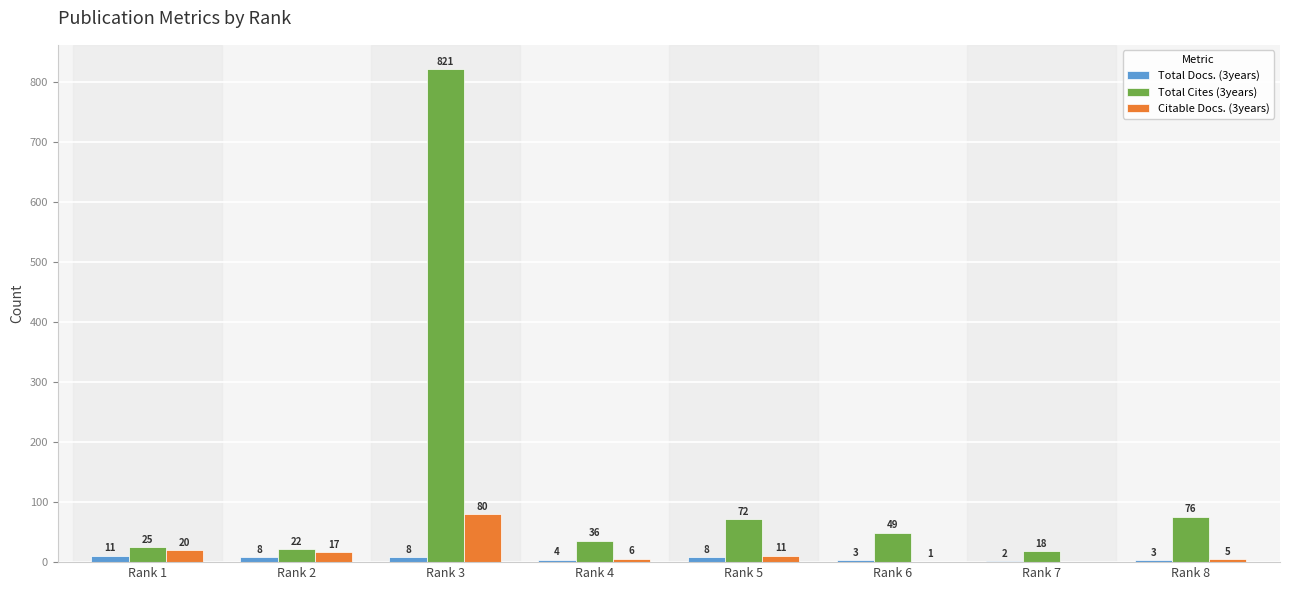

Which series changed the most between Rank 4 and Rank 8?

Total Cites (3years)